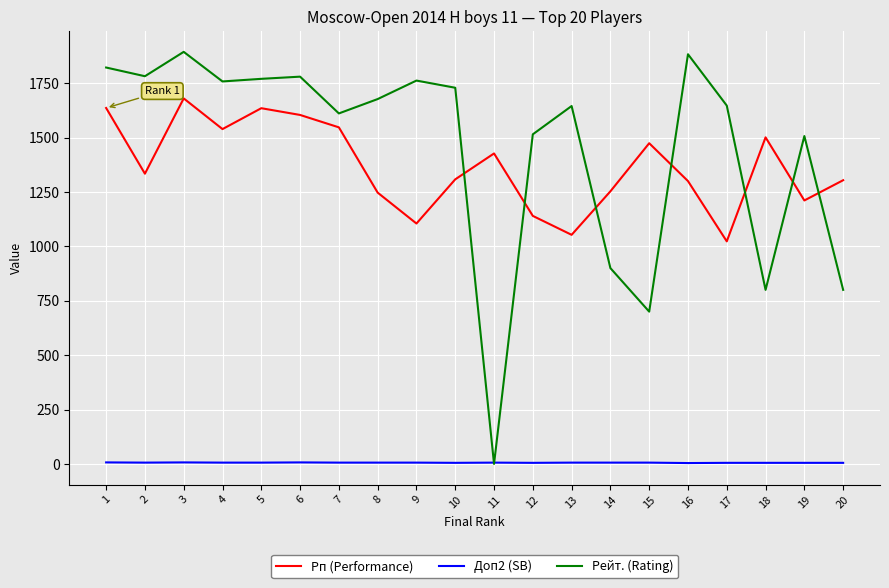

Rank the series by their maximum value, from highest to lowest.

Рейт. (Rating), Рп (Performance), Доп2 (SB)